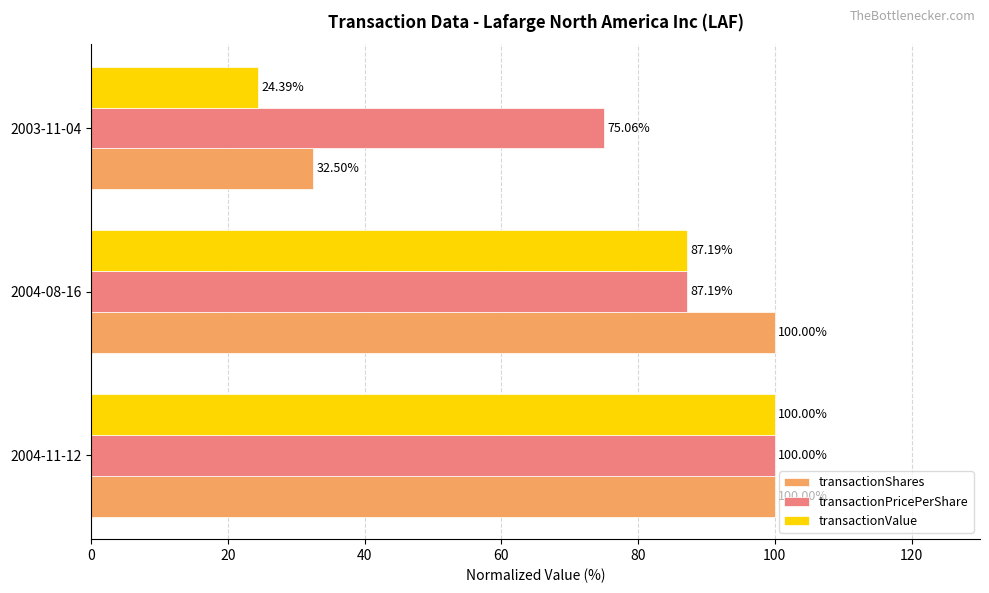

Rank the series at 2003-11-04 from lowest to highest value.

transactionValue, transactionShares, transactionPricePerShare